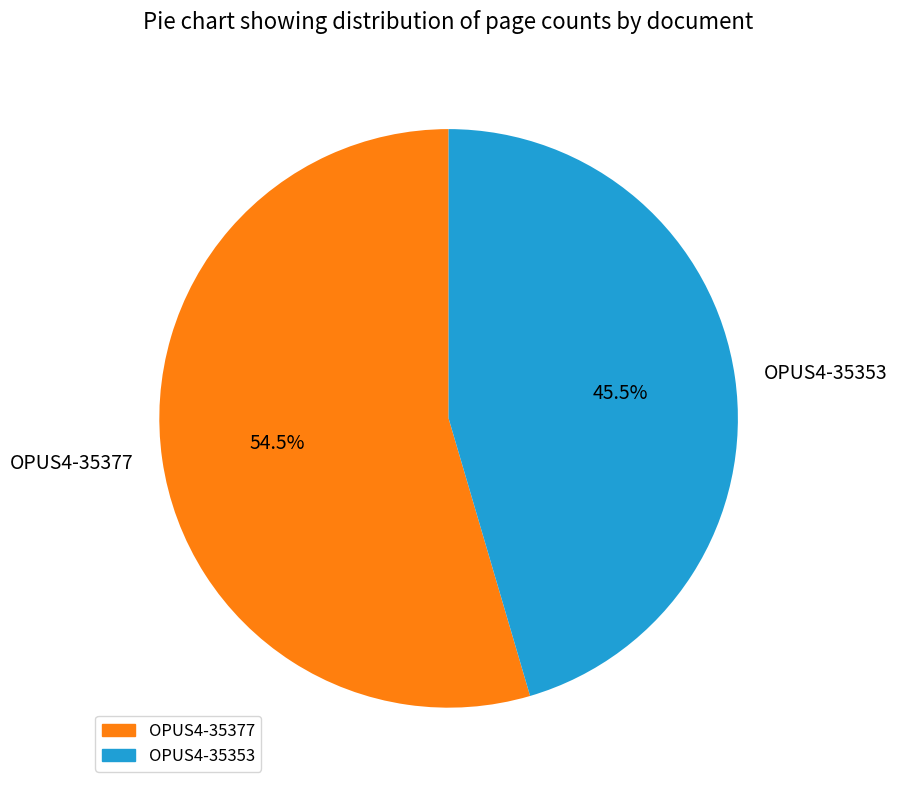

Which slice represents more than half of the pie?

OPUS4-35377